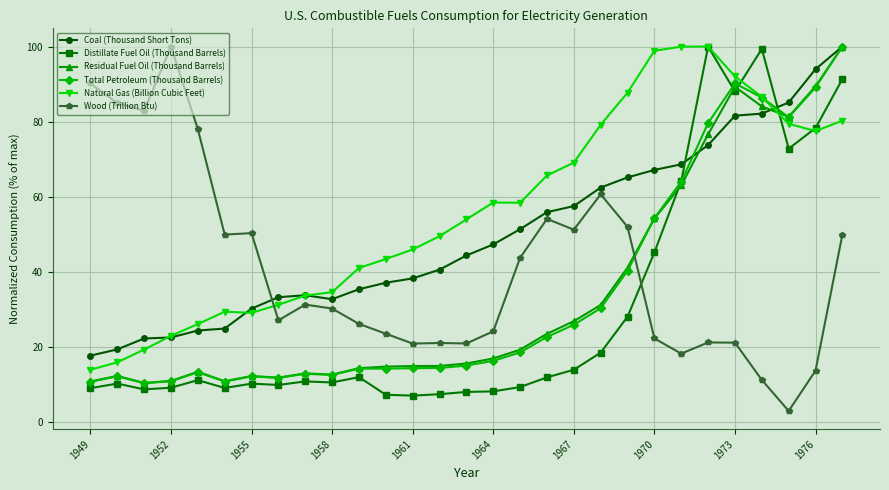

Which series ends up on top after the final intersection of Wood (Trillion Btu) and Total Petroleum (Thousand Barrels)?

Total Petroleum (Thousand Barrels)